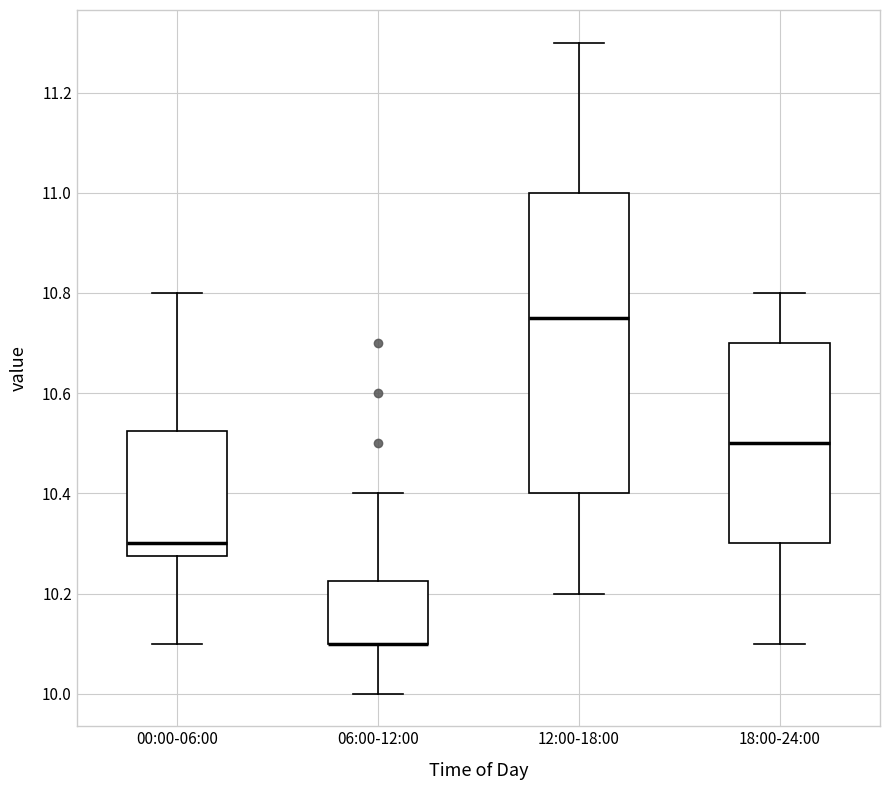

Where is the upper edge of the box for 12:00-18:00 on the y-axis? The values are not printed on the chart, so give them approximately, as read against the axis.

11.00